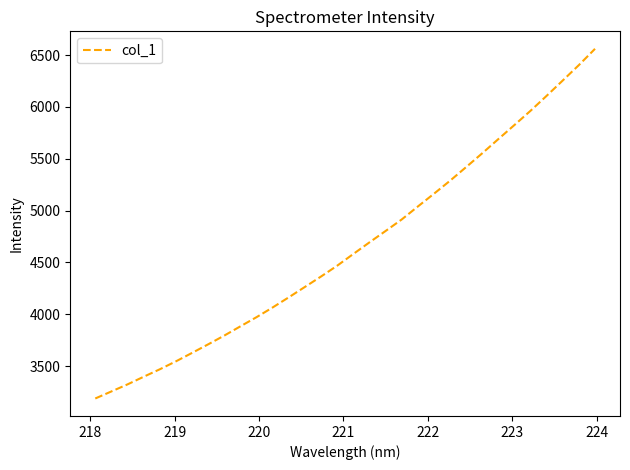

Does the chart have visible grid lines?

No